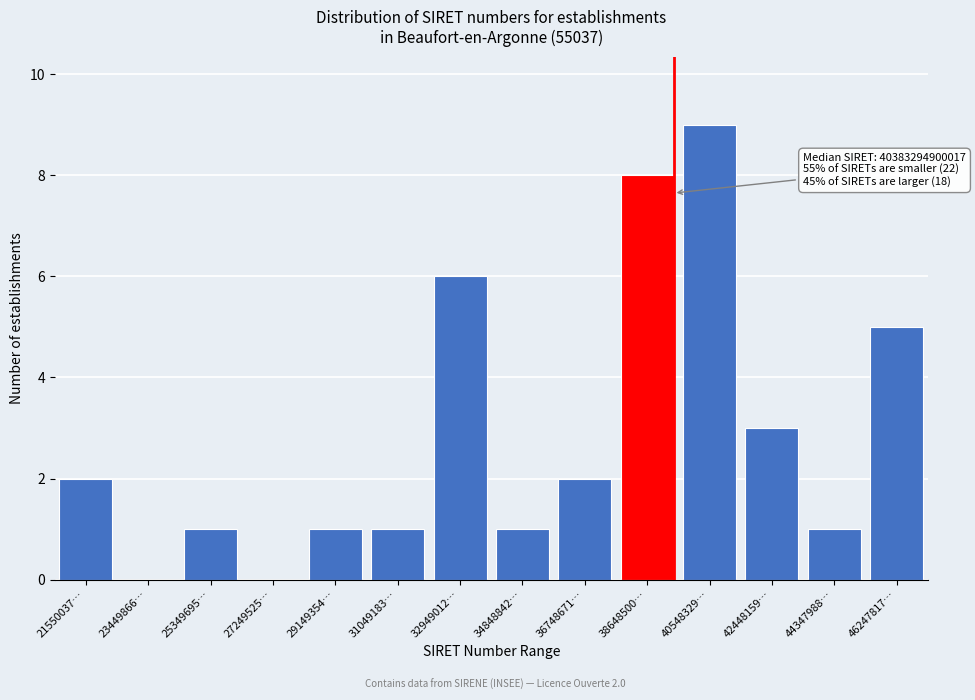

Reading right to left, list all the values displayed in this chart.

46247817…=5	44347988…=1	42448159…=3	40548329…=9	38648500…=8	36748671…=2	34848842…=1	32949012…=6	31049183…=1	29149354…=1	27249525…=0	25349695…=1	23449866…=0	21550037…=2